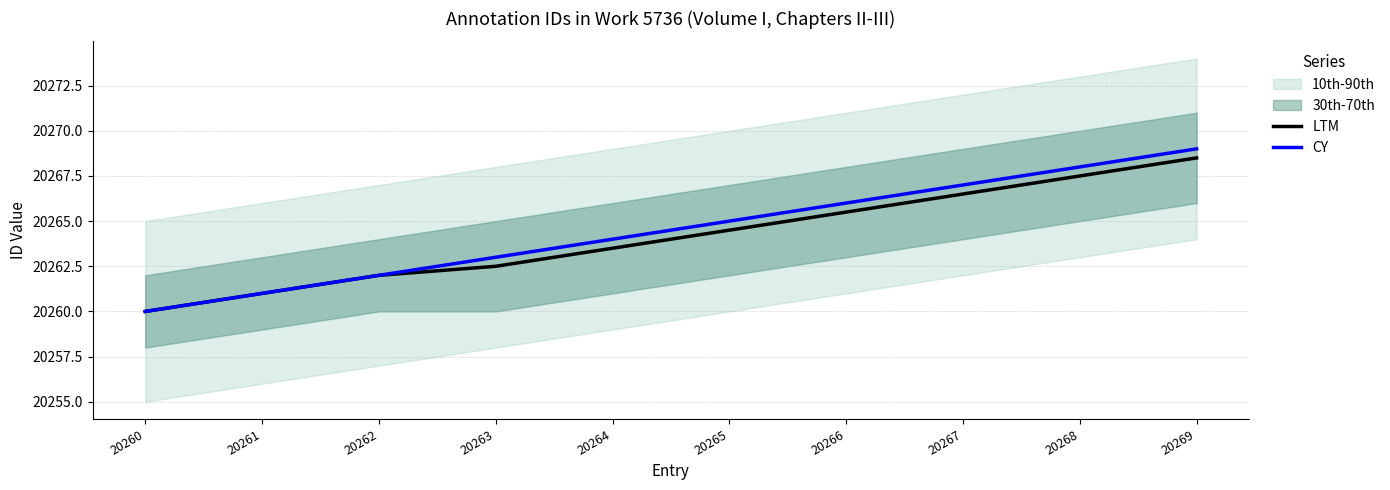

Reading right to left, transcribe all the data shown in this chart.

LTM: 20268.5	20267.5	20266.5	20265.5	20264.5	20263.5	20262.5	20262.0	20261.0	20260.0
CY: 20269.0	20268.0	20267.0	20266.0	20265.0	20264.0	20263.0	20262.0	20261.0	20260.0